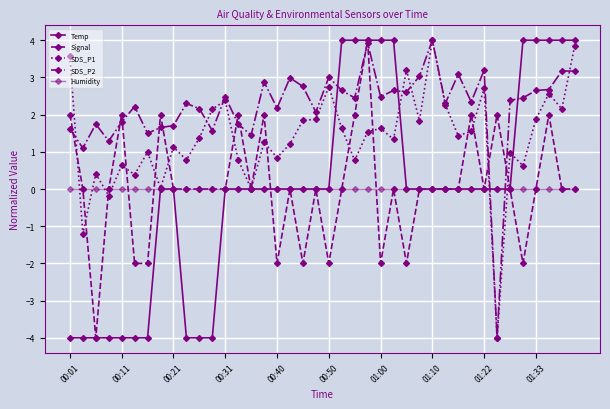

Is this an area chart (filled region under the line)?

No